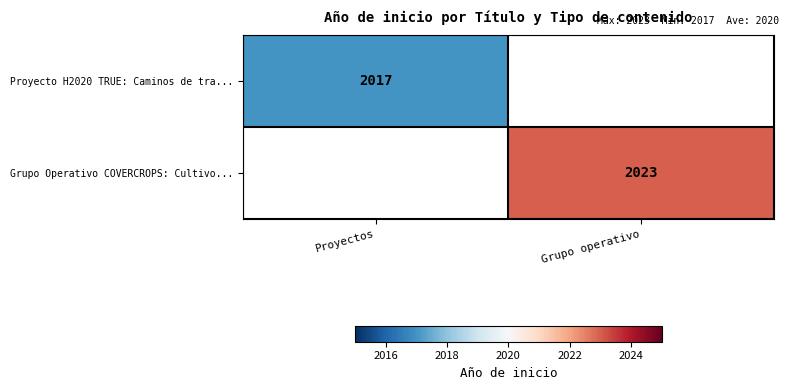

The value of Grupo Operativo COVERCROPS: Cultivo... at Grupo operativo is 2023. True or false?

True